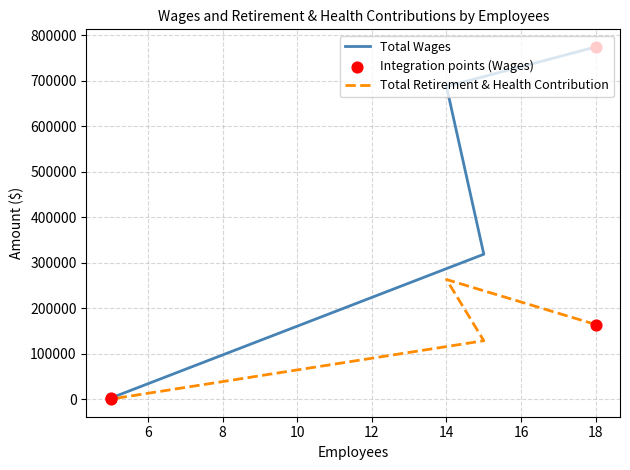

Which series reaches the minimum Y coordinate?

Total Retirement & Health Contribution